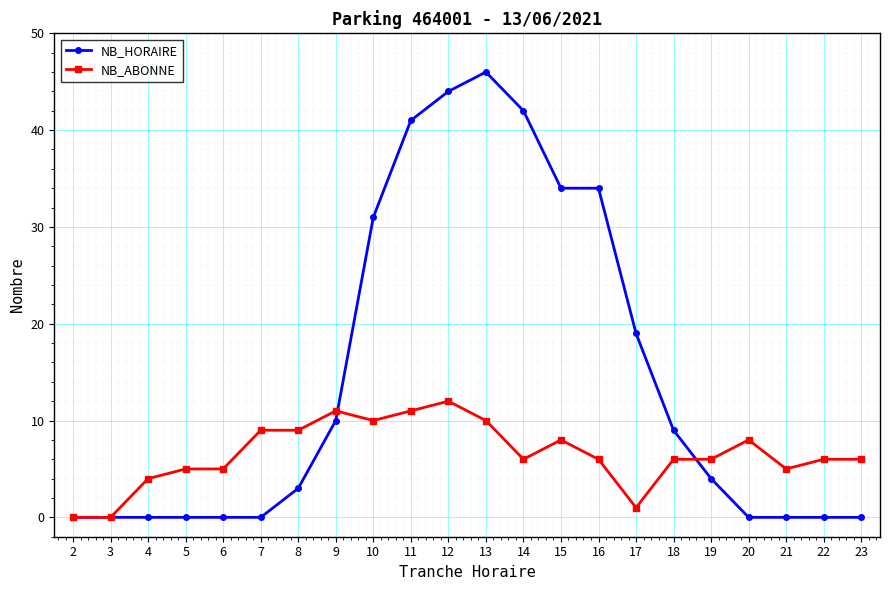

Is it true that NB_ABONNE equals 6 at 12?

False